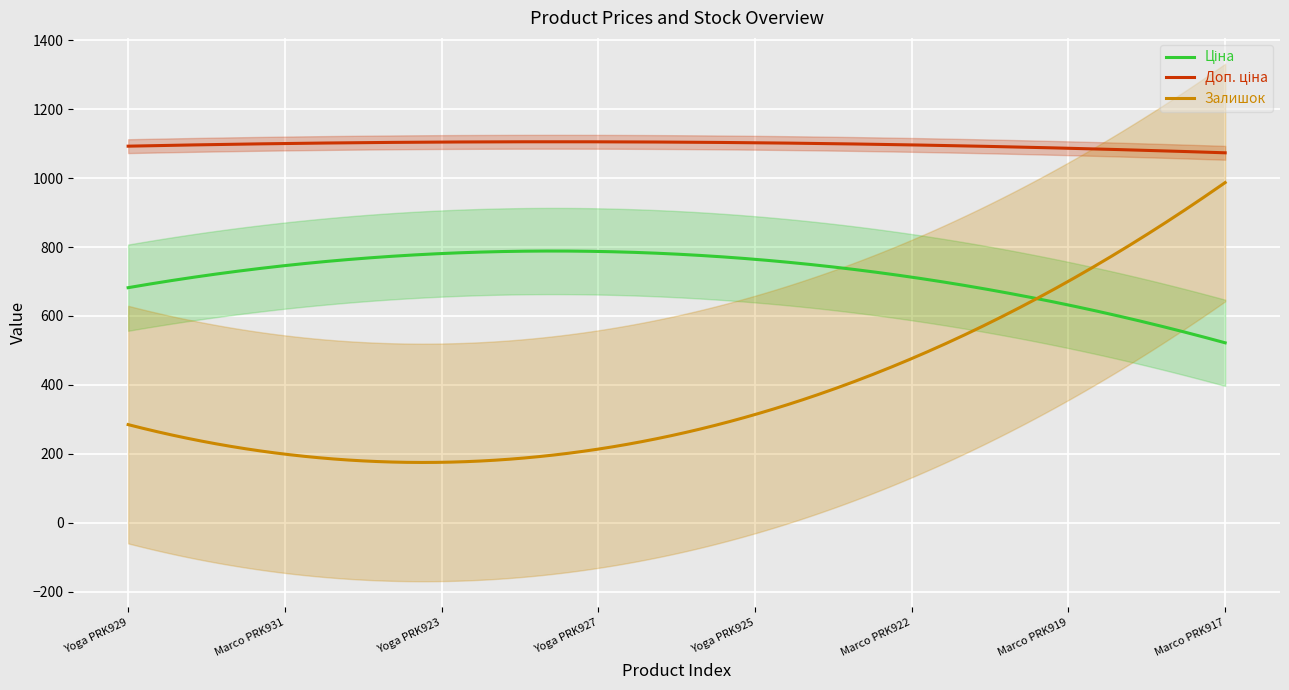

True or false: Ціна and Доп. ціна intersect in this chart.

False